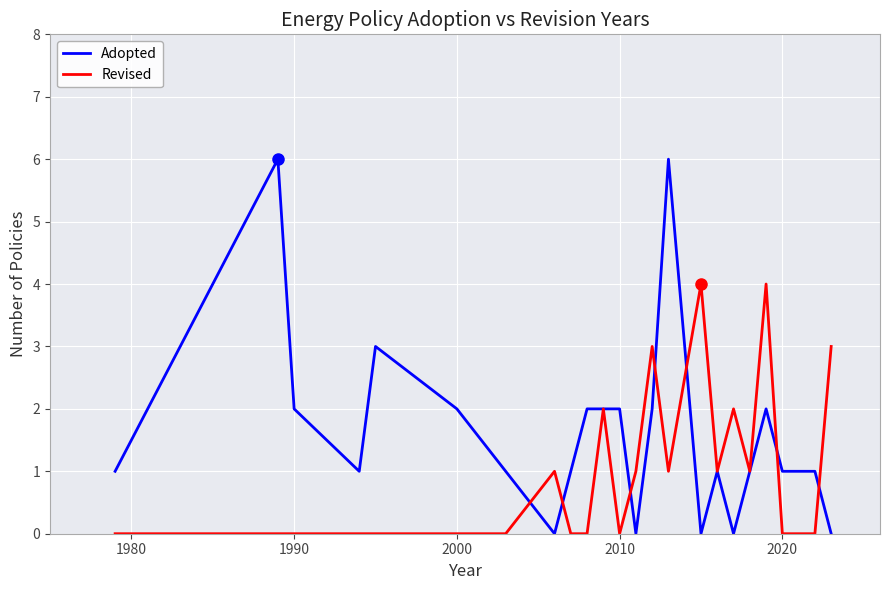

What is the greatest value displayed?

6